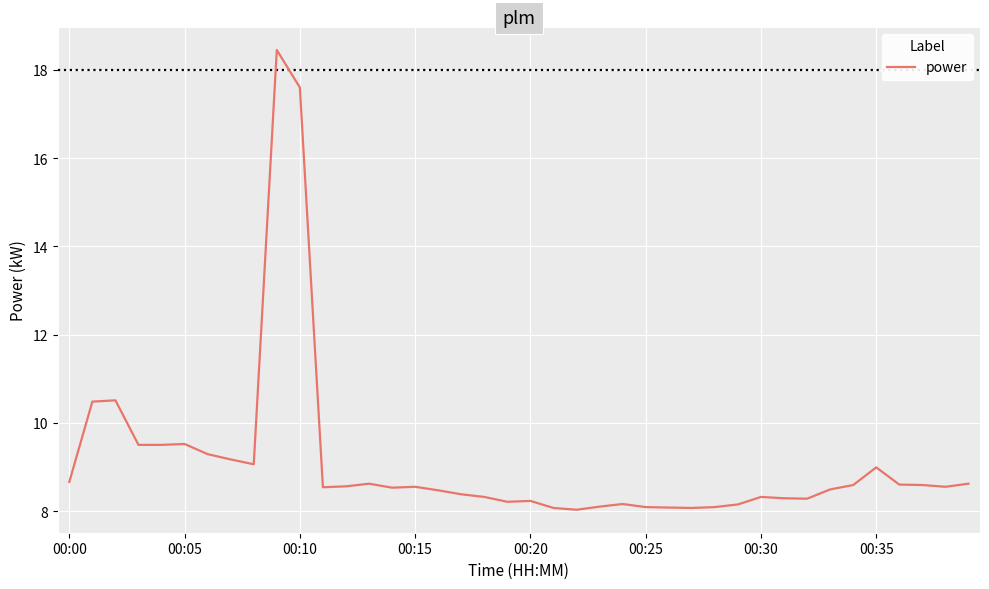

What is the smallest value displayed?

8.0